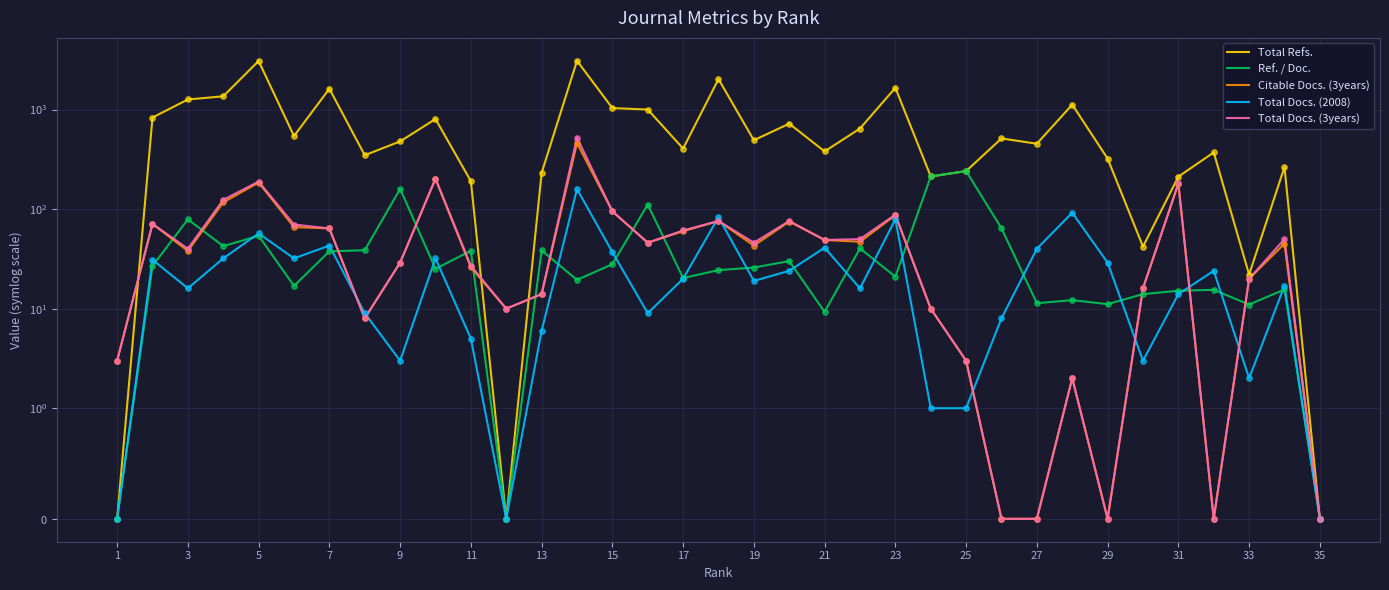

Is the value of Total Docs. (3years) at 23 greater than the value of Total Refs. at 31?

No